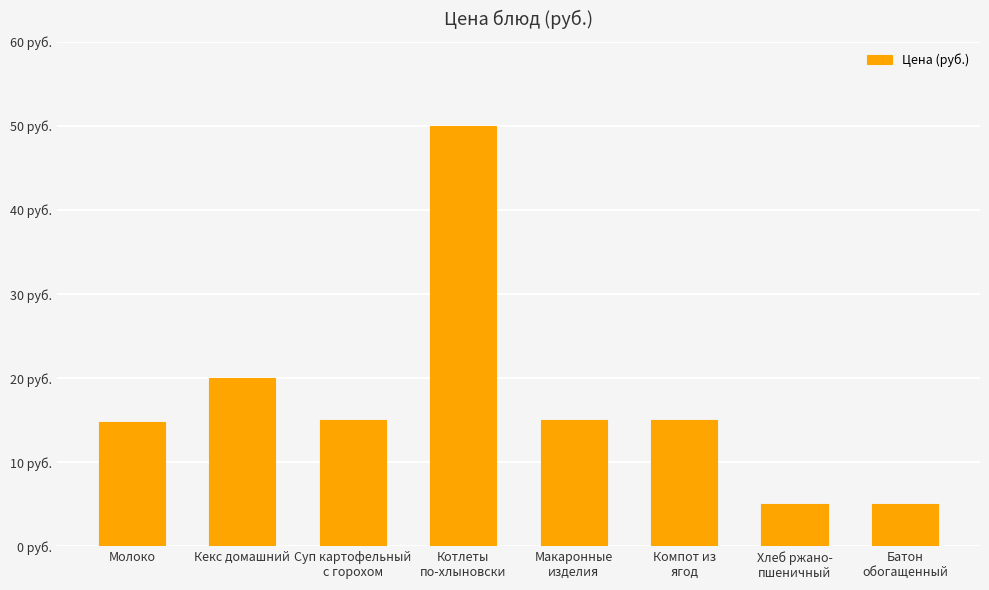

What is the greatest value displayed?

50.0